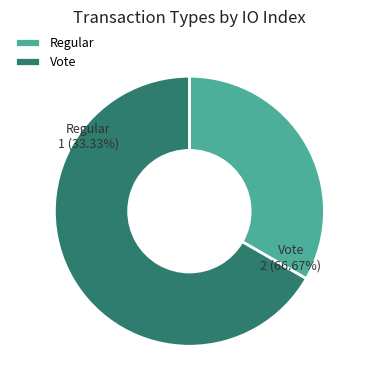

Is Vote the majority of the pie?

Yes